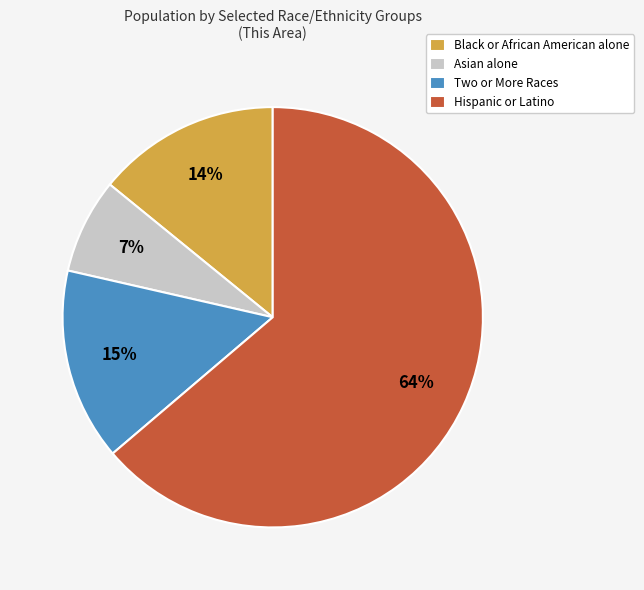

To the nearest percent, what portion does Hispanic or Latino represent?

64%